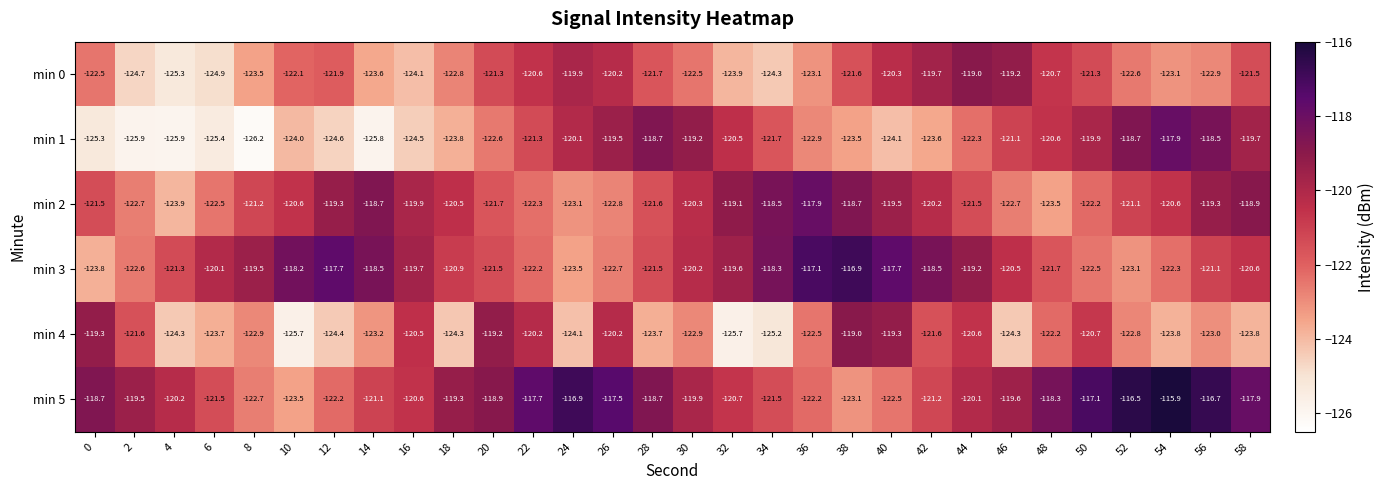

Which series has the widest spread of values?

min 1